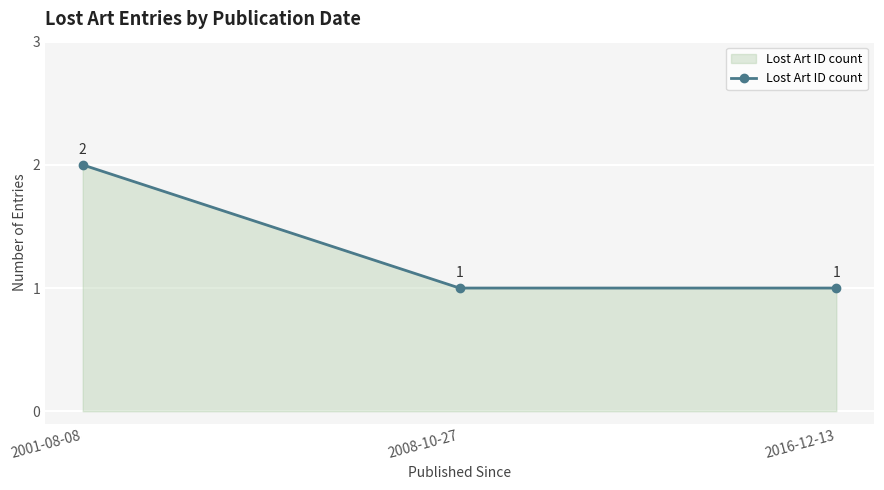

Does the chart have visible grid lines?

Yes